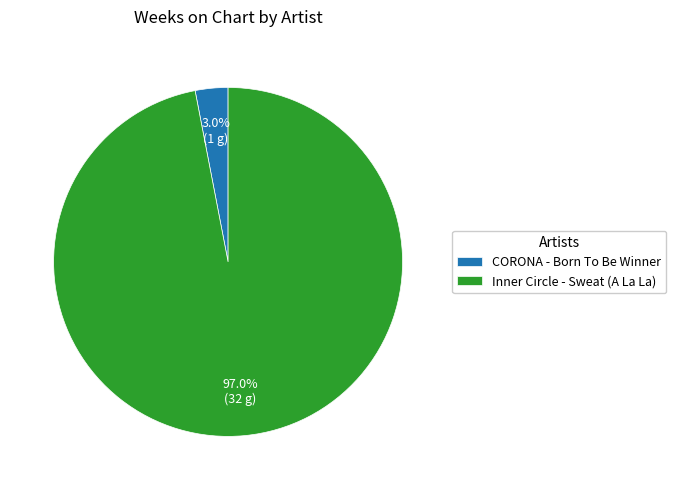

To the nearest percent, what portion does CORONA - Born To Be Winner represent?

3%